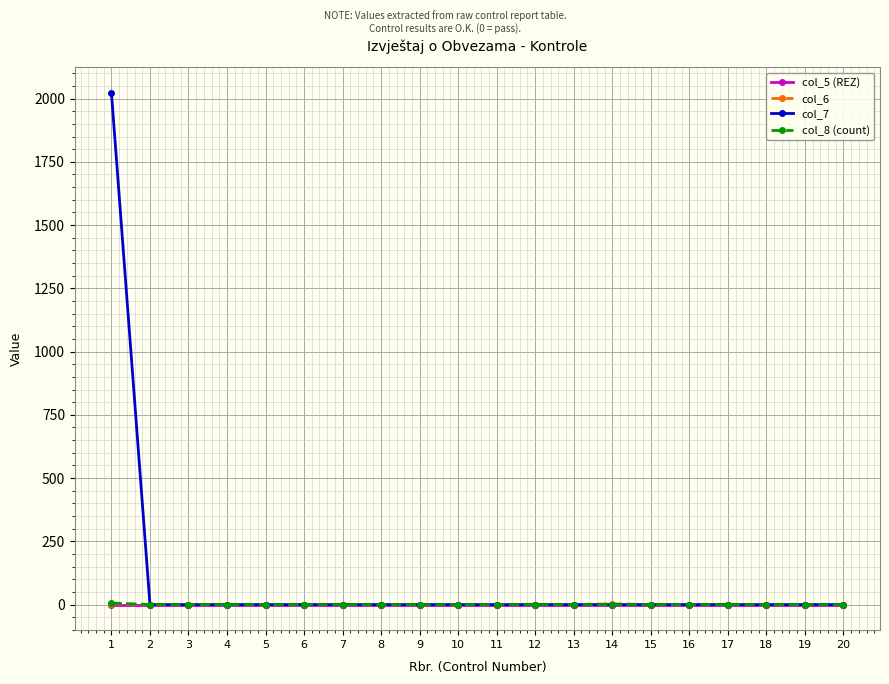

Which series has the largest total across all categories?

col_7